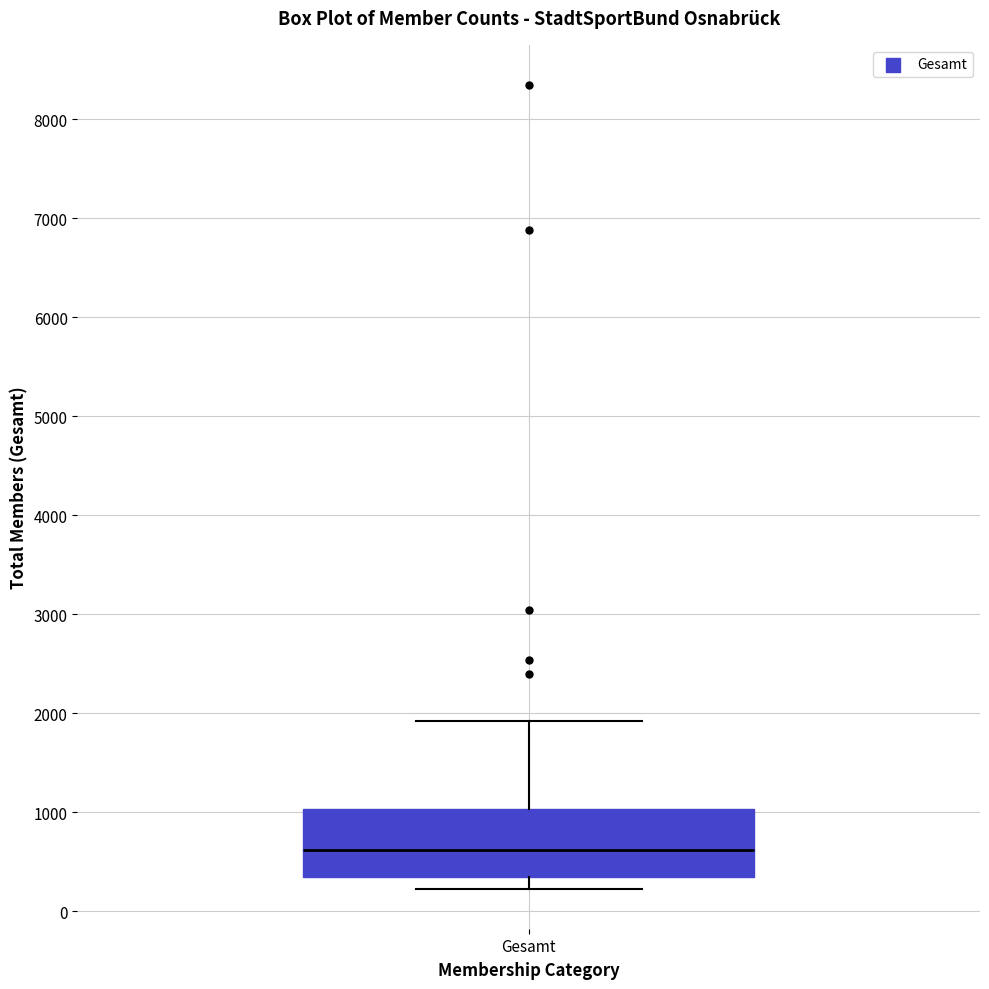

Transcribe this box plot: give where the median line is, the range the box spans, and where the two whiskers end, as read against the y-axis. The values are not printed on the chart, so give them approximately, as read against the axis.

median 600, box 300 to 1000, whiskers 200 to 1900